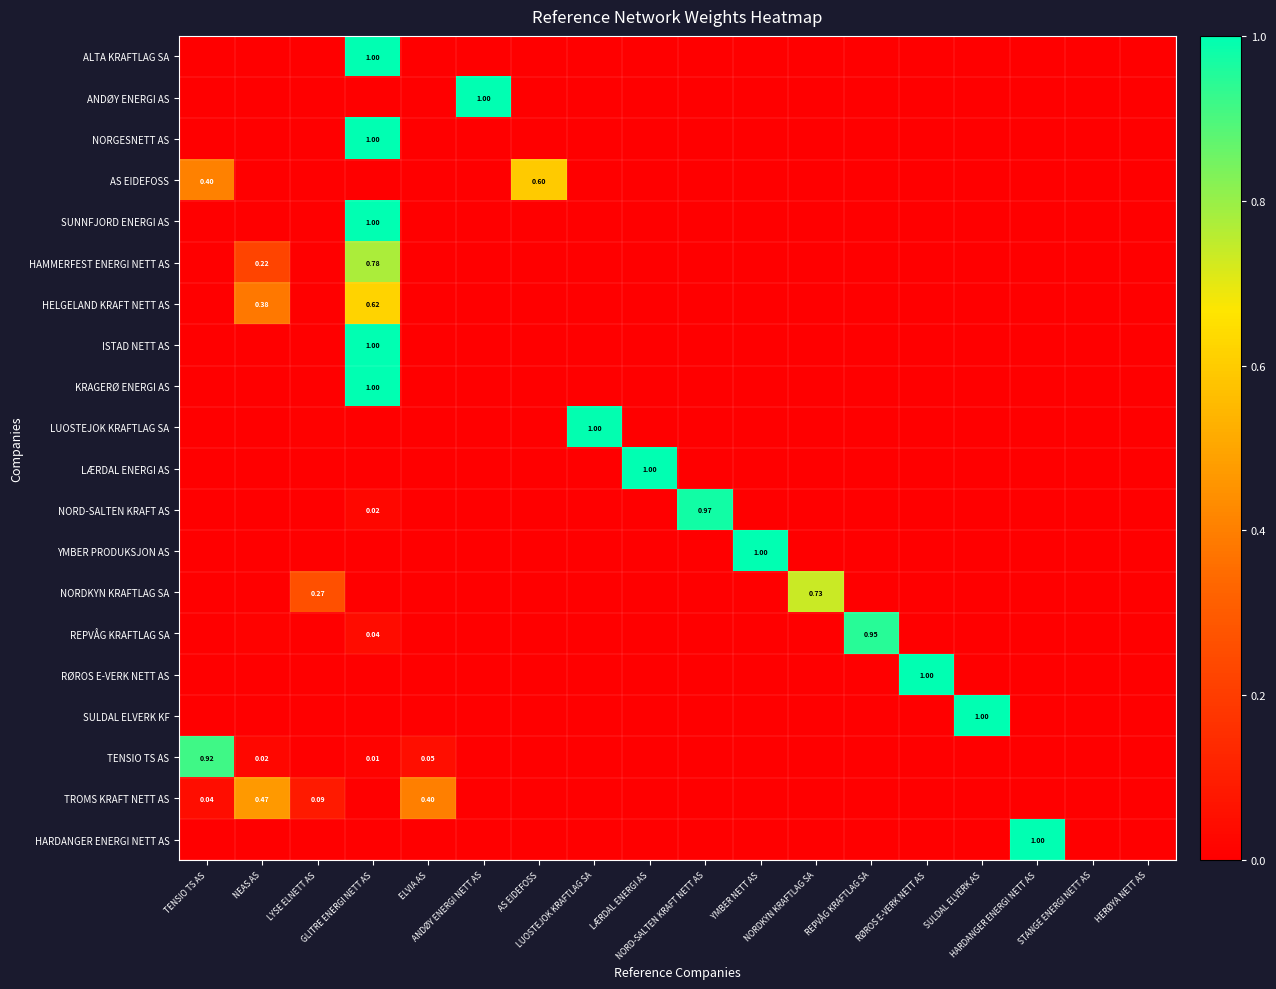

Rank the series by their maximum value, from lowest to highest.

TROMS KRAFT NETT AS, AS EIDEFOSS, HELGELAND KRAFT NETT AS, NORDKYN KRAFTLAG SA, HAMMERFEST ENERGI NETT AS, TENSIO TS AS, REPVÅG KRAFTLAG SA, NORD-SALTEN KRAFT AS, LUOSTEJOK KRAFTLAG SA, ALTA KRAFTLAG SA, ANDØY ENERGI AS, NORGESNETT AS, SUNNFJORD ENERGI AS, ISTAD NETT AS, KRAGERØ ENERGI AS, LÆRDAL ENERGI AS, YMBER PRODUKSJON AS, RØROS E-VERK NETT AS, SULDAL ELVERK KF, HARDANGER ENERGI NETT AS